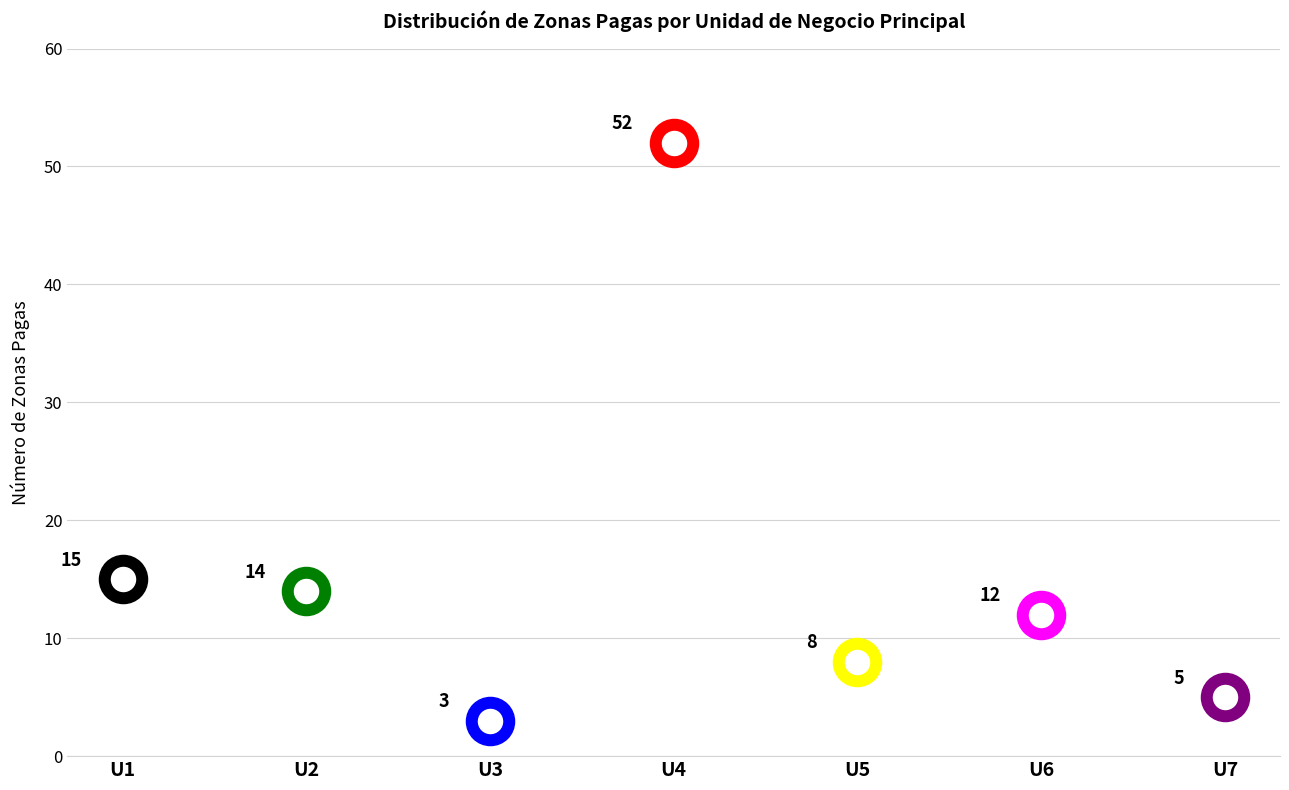

Which has a higher value, U4 or U2?

U4